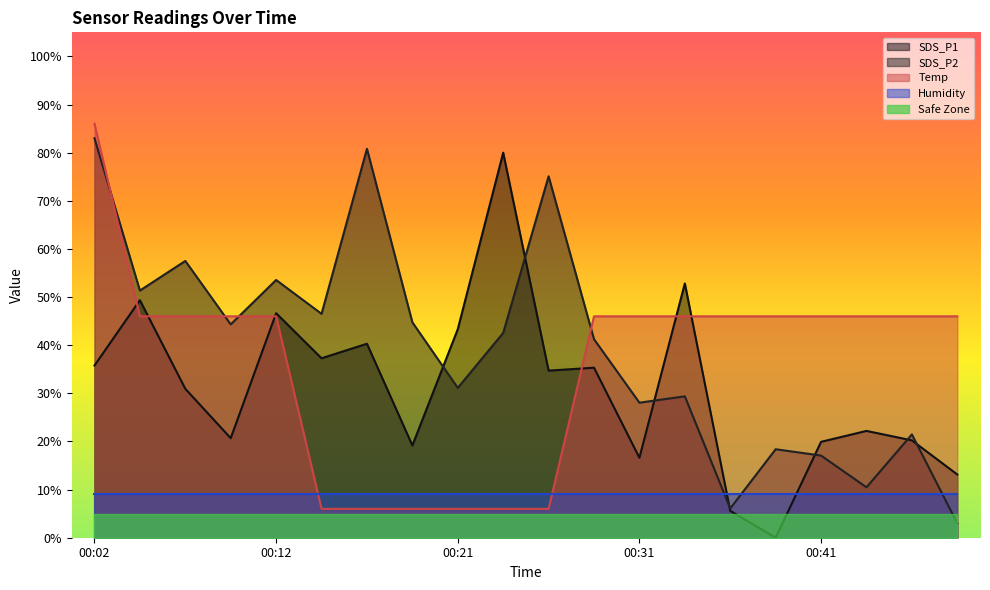

Which series has the largest total across all categories?

SDS_P2